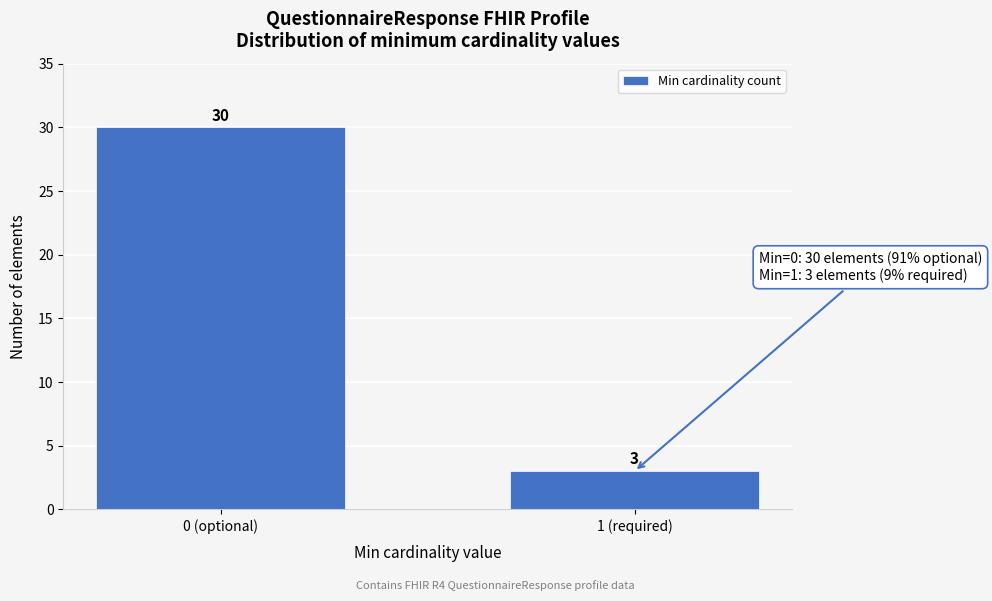

Reading left to right, extract all data points from this chart.

0 (optional)=30	1 (required)=3